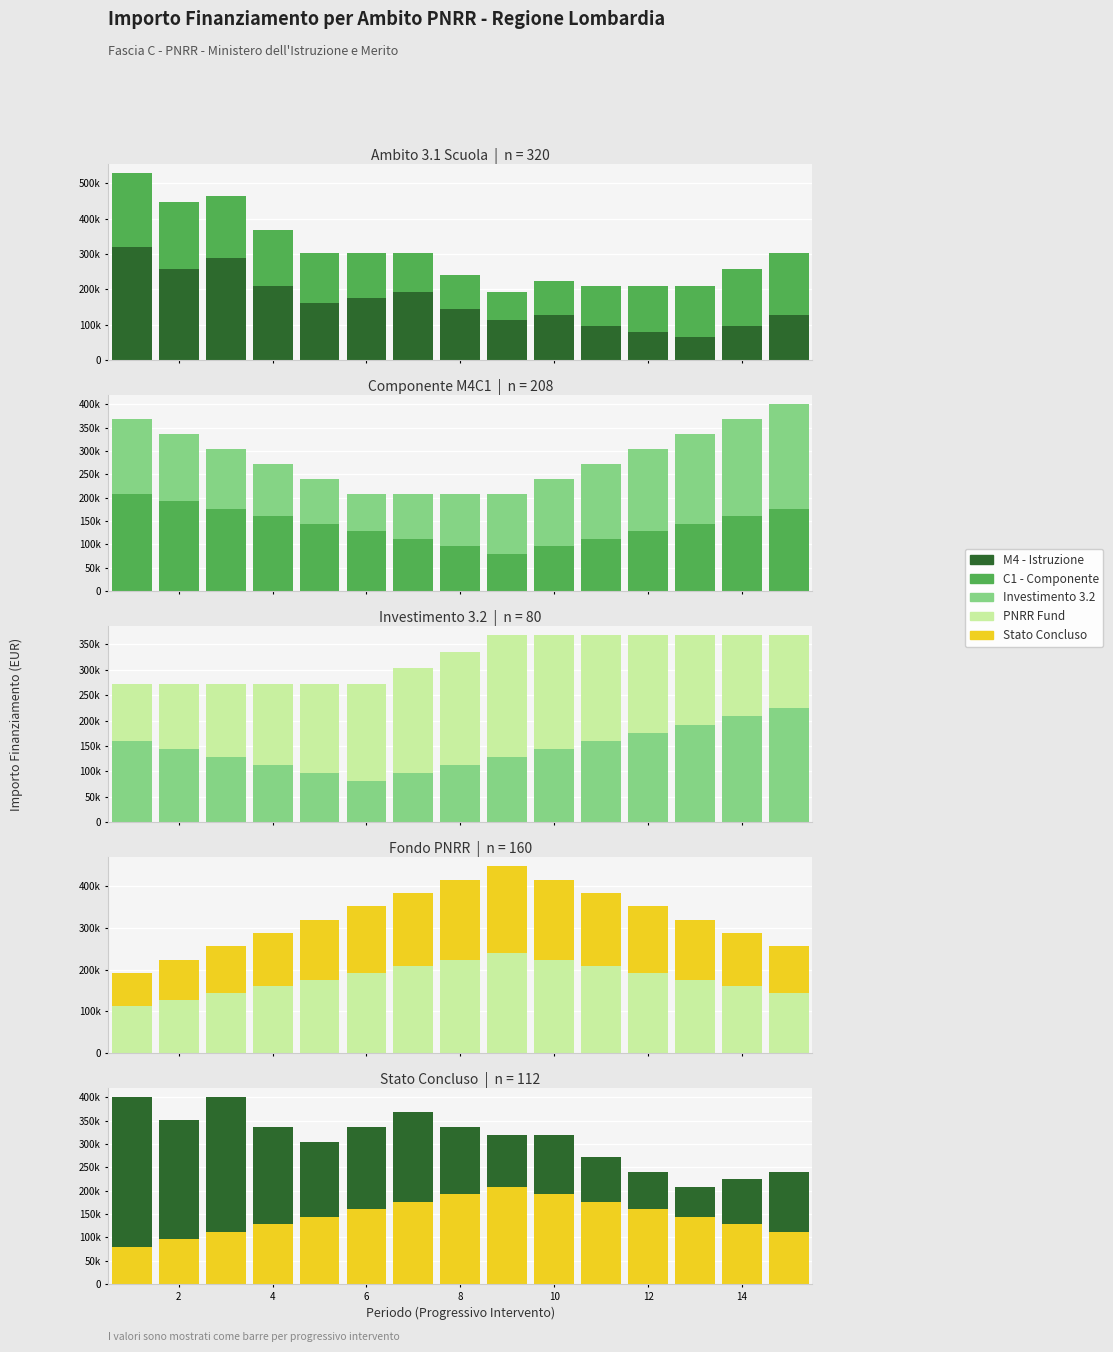

What is the spread (max minus min) of values at 12?

112000